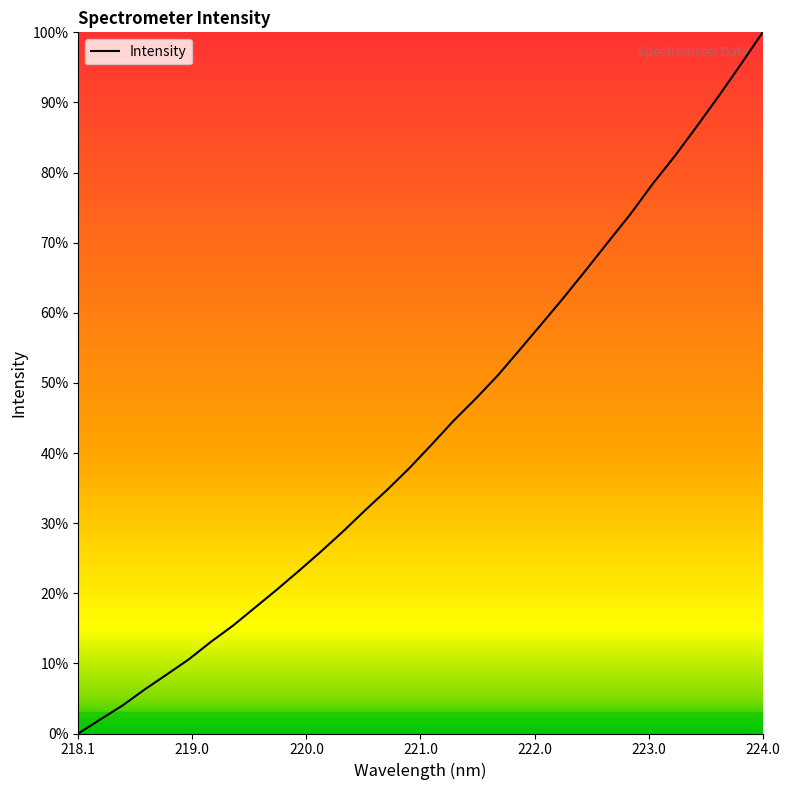

Does the chart display data point markers on the line(s)?

No